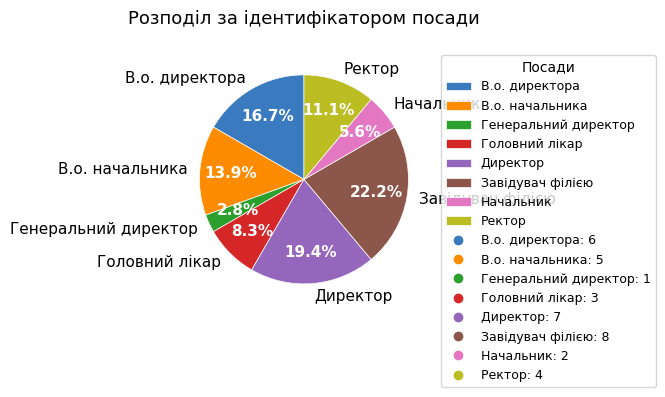

Is it true that Завідувач філією is 13% of the pie?

False